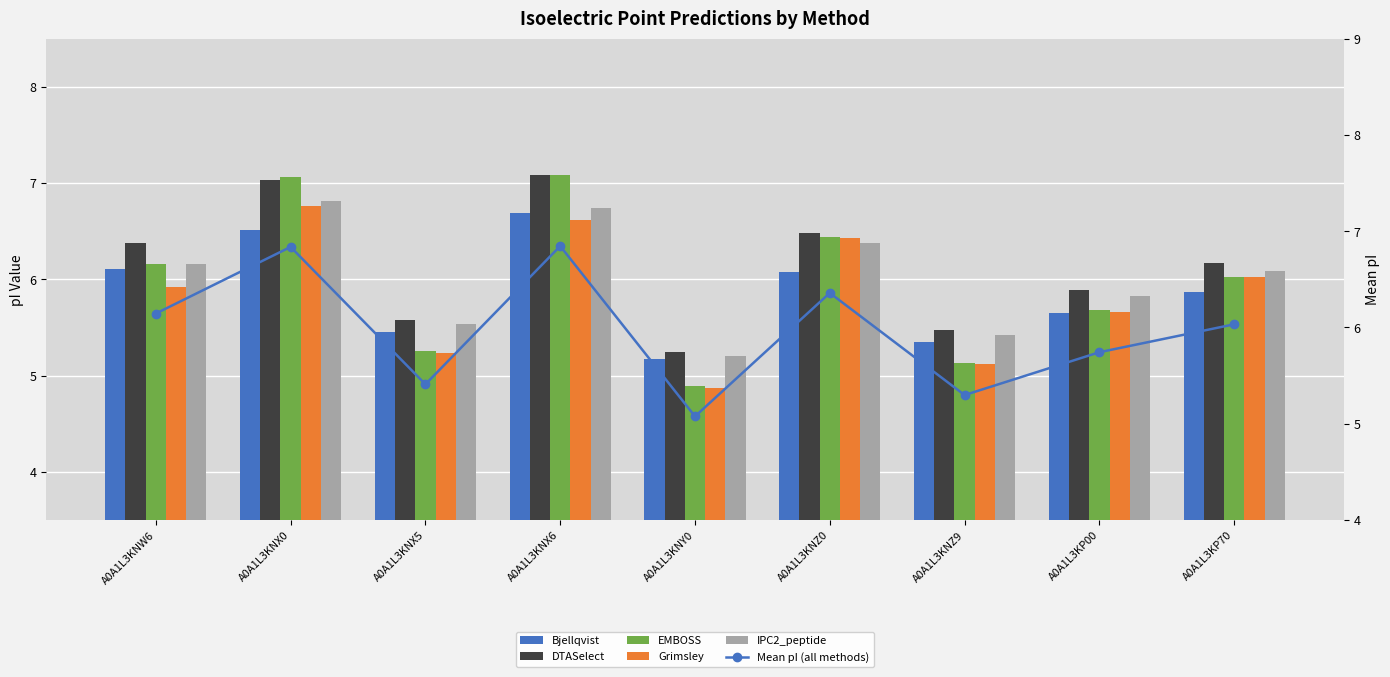

Reading left to right, list all the values displayed in this chart.

Bjellqvist: 6.1	6.5	5.4	6.7	5.2	6.1	5.3	5.7	5.9
DTASelect: 6.4	7.0	5.6	7.1	5.2	6.5	5.5	5.9	6.2
EMBOSS: 6.2	7.1	5.3	7.1	4.9	6.4	5.1	5.7	6.0
Grimsley: 5.9	6.8	5.2	6.6	4.9	6.4	5.1	5.7	6.0
IPC2_peptide: 6.2	6.8	5.5	6.7	5.2	6.4	5.4	5.8	6.1
Mean pI (all methods): 6.1	6.8	5.4	6.8	5.1	6.4	5.3	5.7	6.0